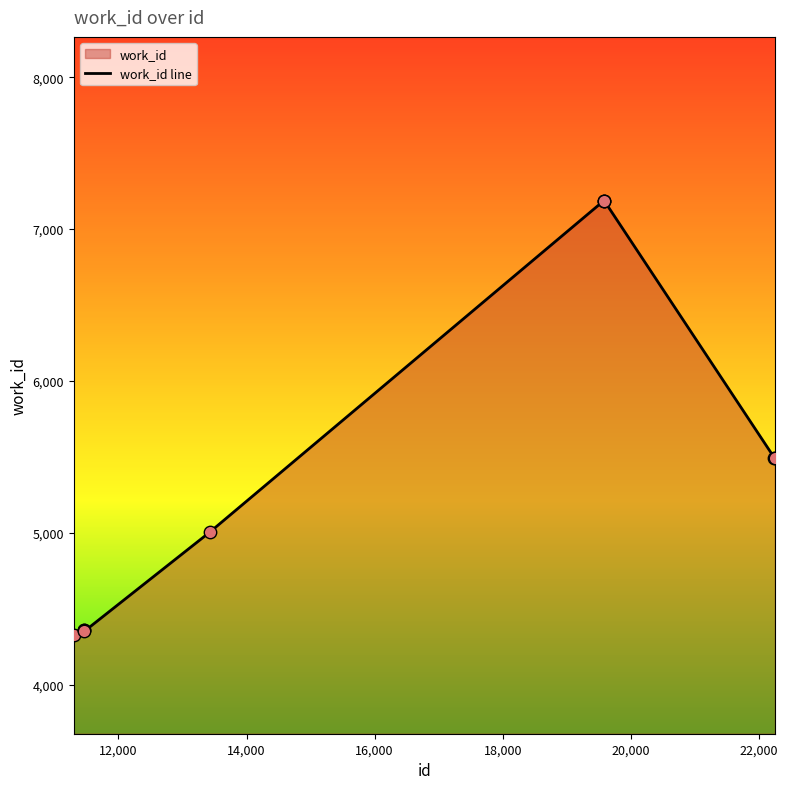

What is the change in value from 11302 to 13426?

+678